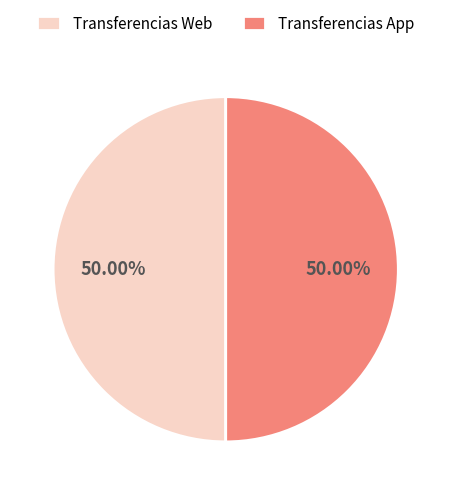

Approximately how many times larger is the value at Transferencias App compared to Transferencias Web?

1.0